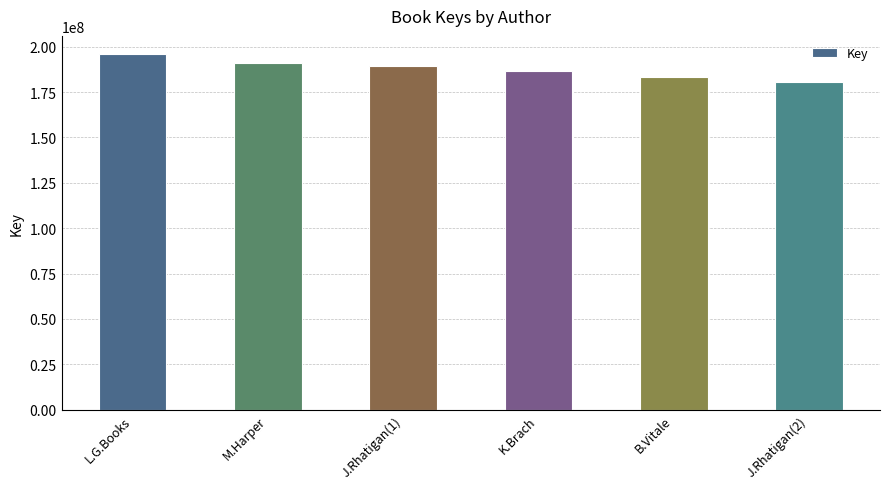

What is the sum of the values at J.Rhatigan(2) and L.G.Books?

376452530